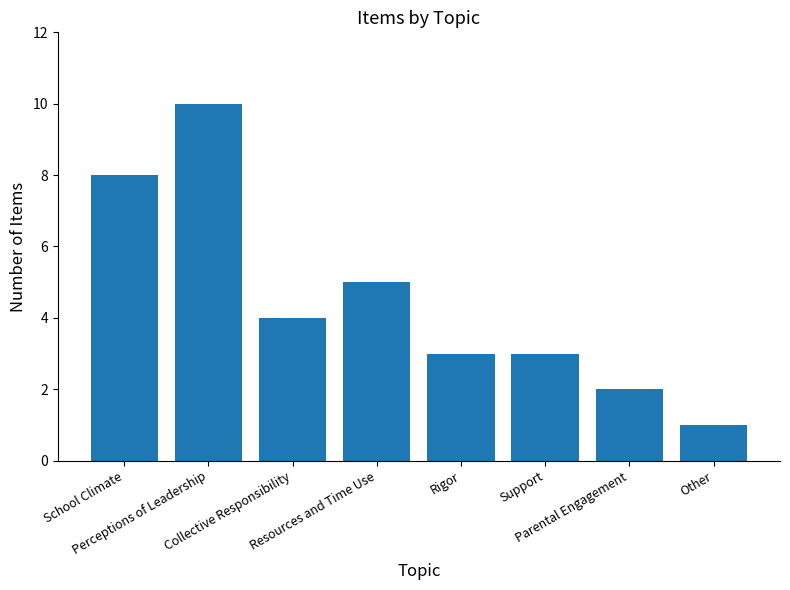

What is the difference between the maximum and minimum values?

9